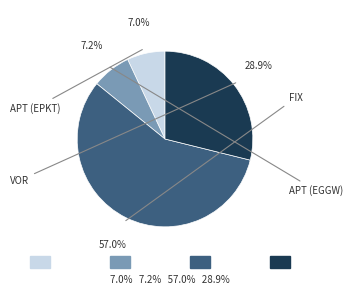

Is there any slice that represents more than half of the pie?

Yes